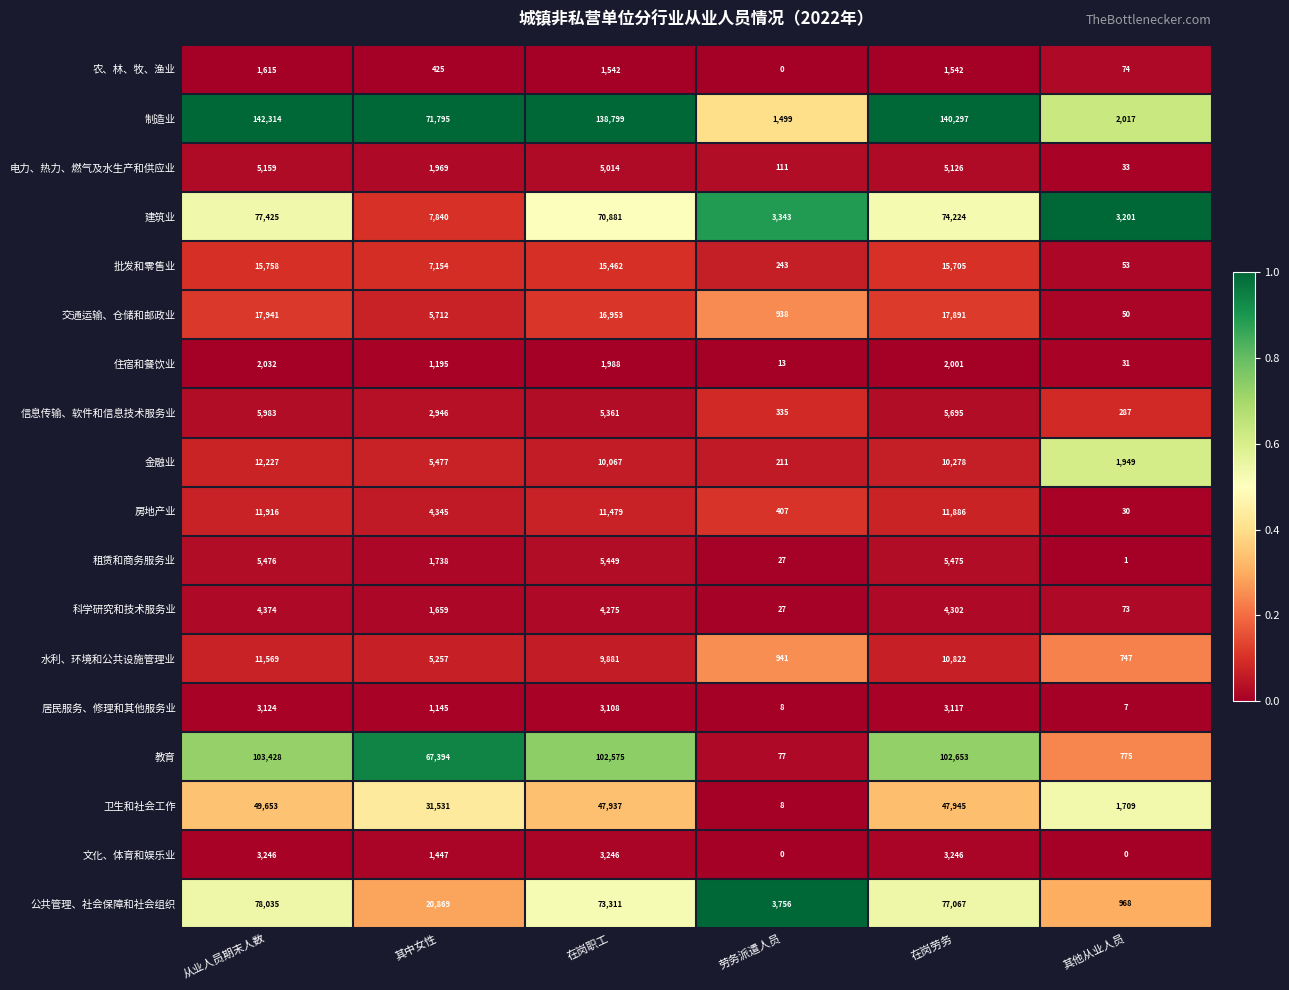

At which category is the sum across all series the highest?

从业人员期末人数